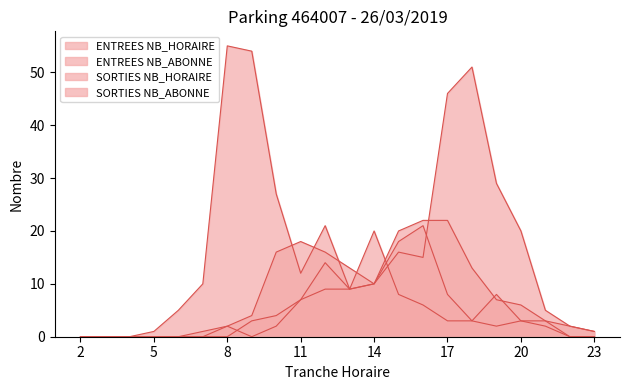

Does the chart display data point markers on the line(s)?

No